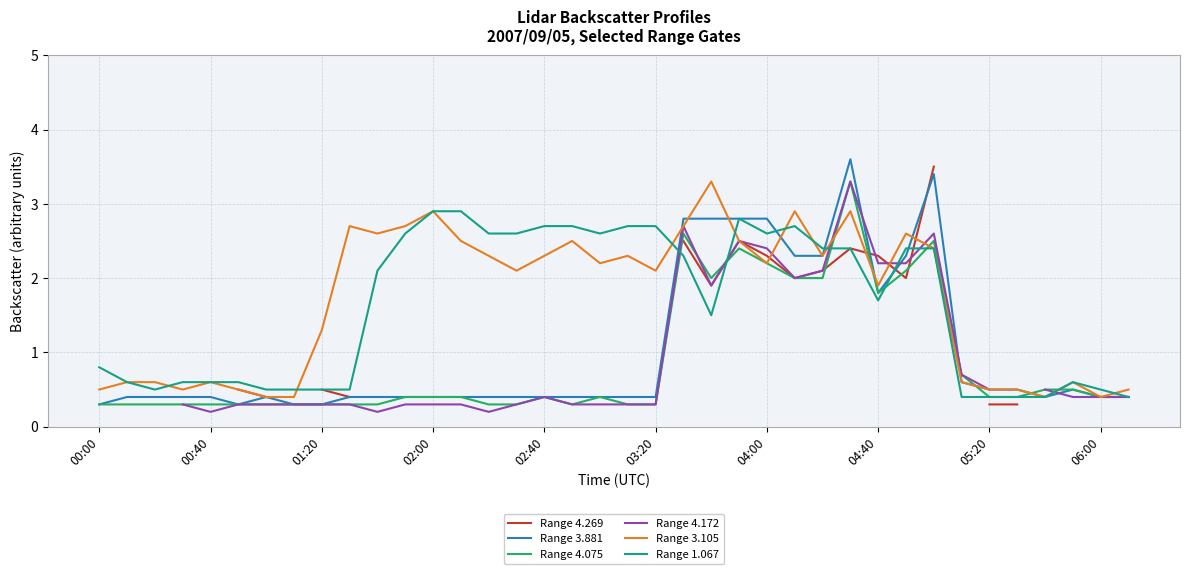

Which series ends up on top after the final intersection of Range 4.172 and Range 3.881?

Range 3.881